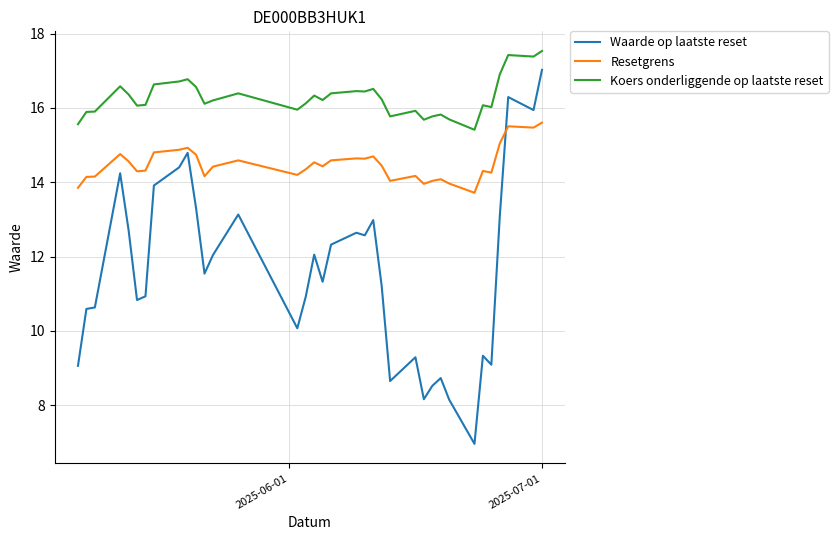

How many distinct data groups are displayed?

3